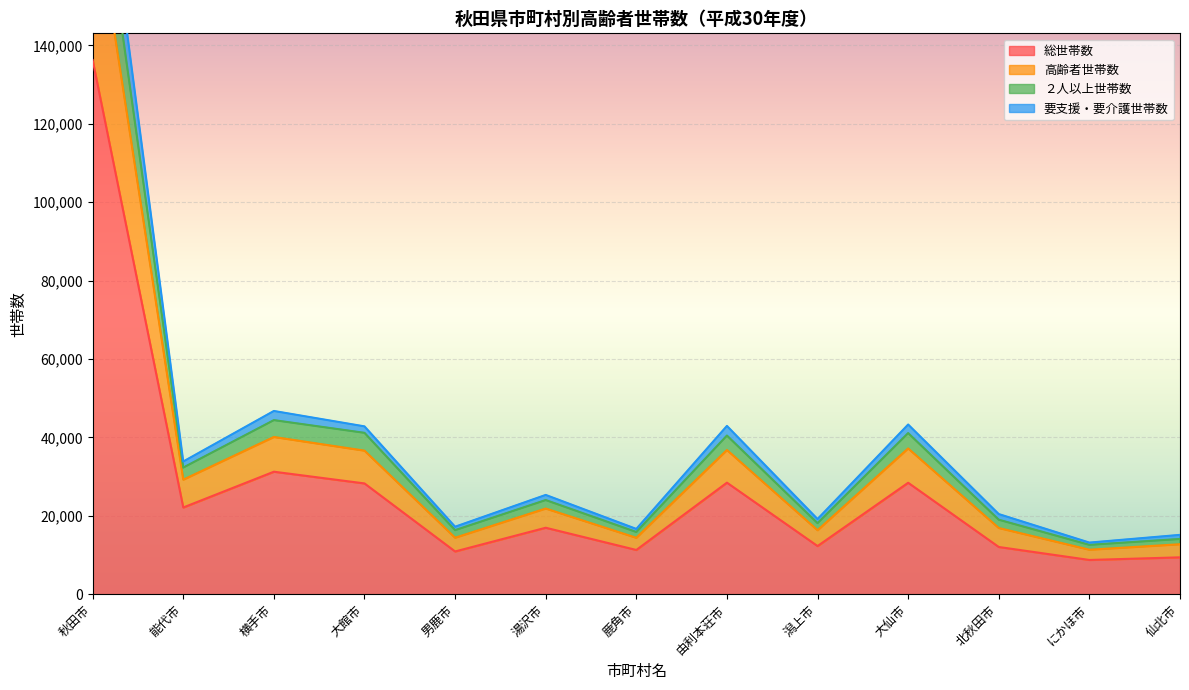

At which label does 高齢者世帯数 reach its minimum?

にかほ市